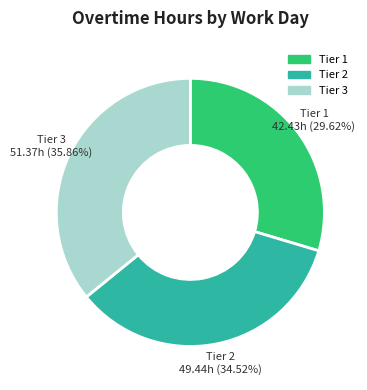

Does any single category account for the majority?

No